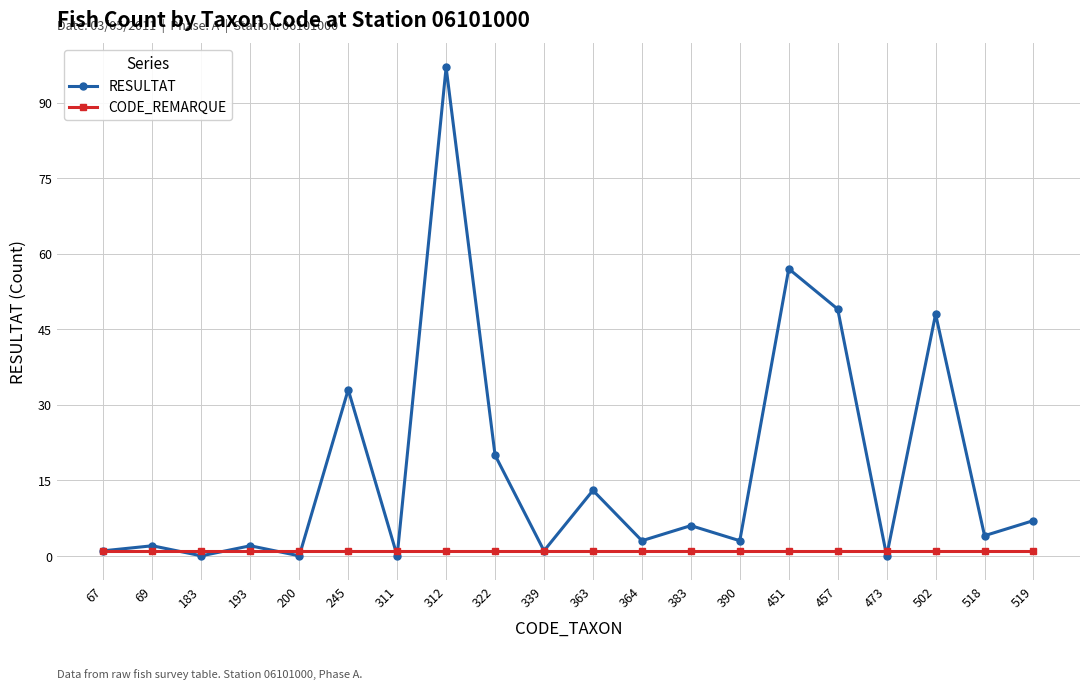

Between 67 and 312, which series saw the biggest shift?

RESULTAT